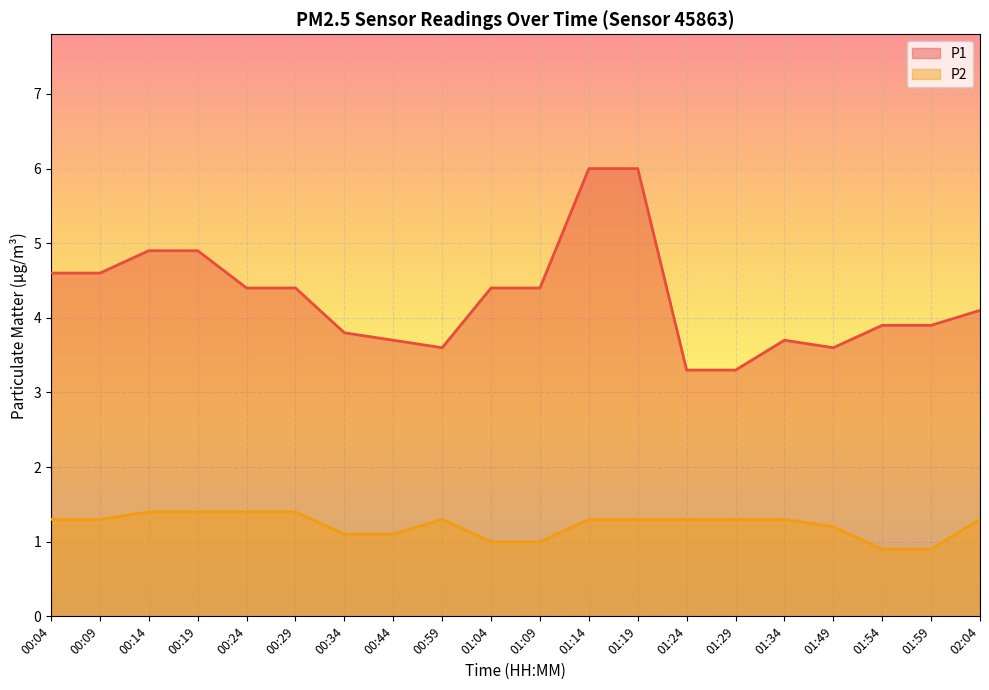

What position from the left is 01:19?

13